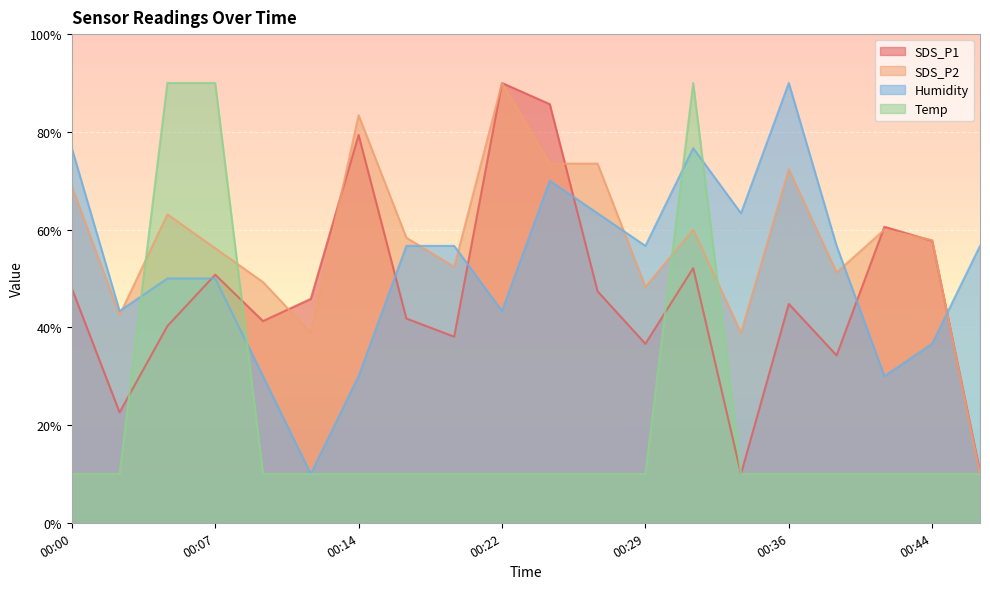

Where do Temp and SDS_P2 first cross each other?

00:02 and 00:05